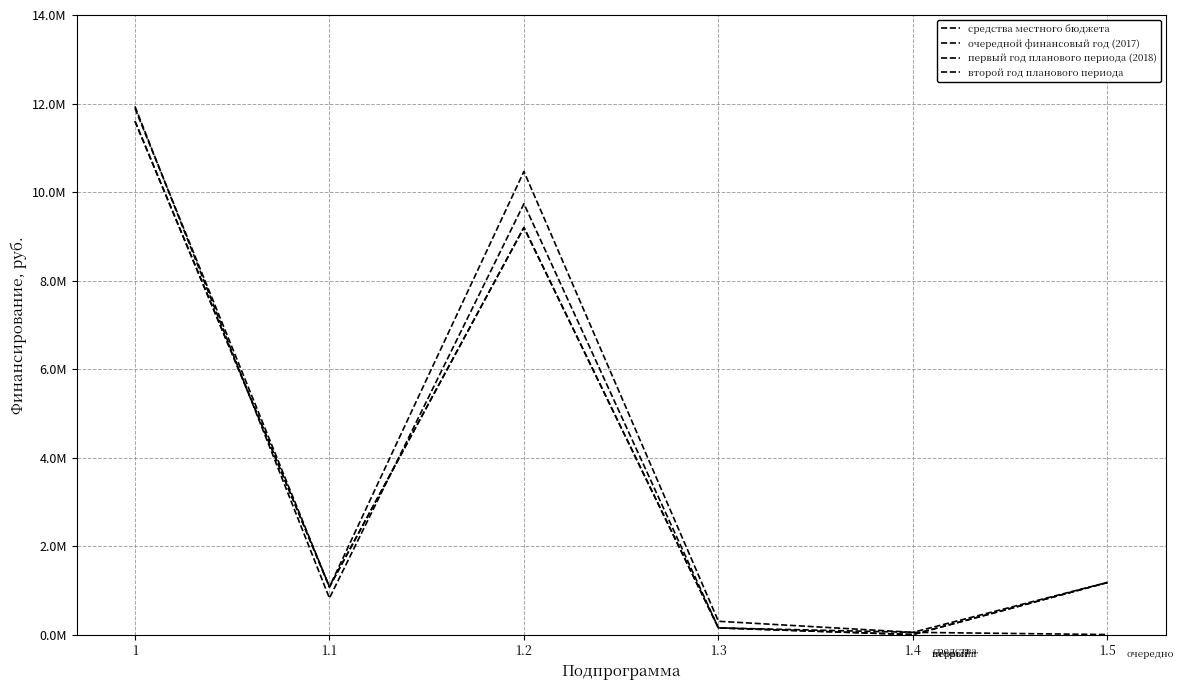

Which series has the largest total across all categories?

средства местного бюджета